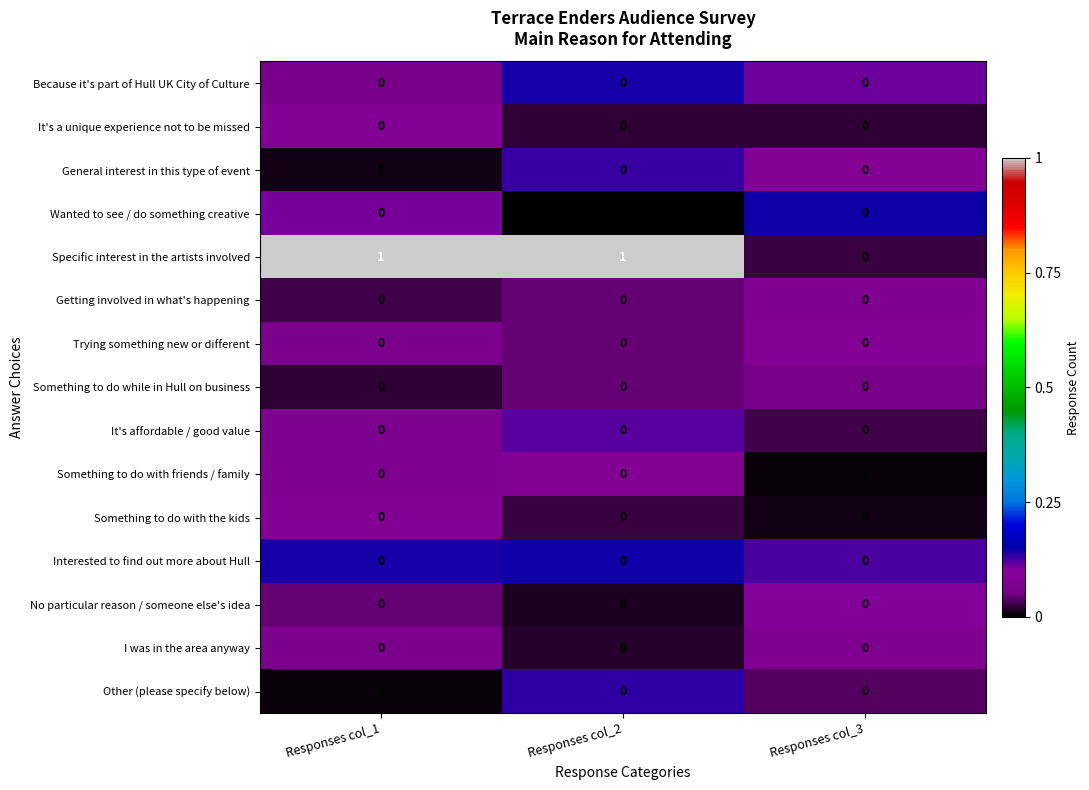

True or false: Something to do with friends / family has a value of 0 at Responses col_2.

True